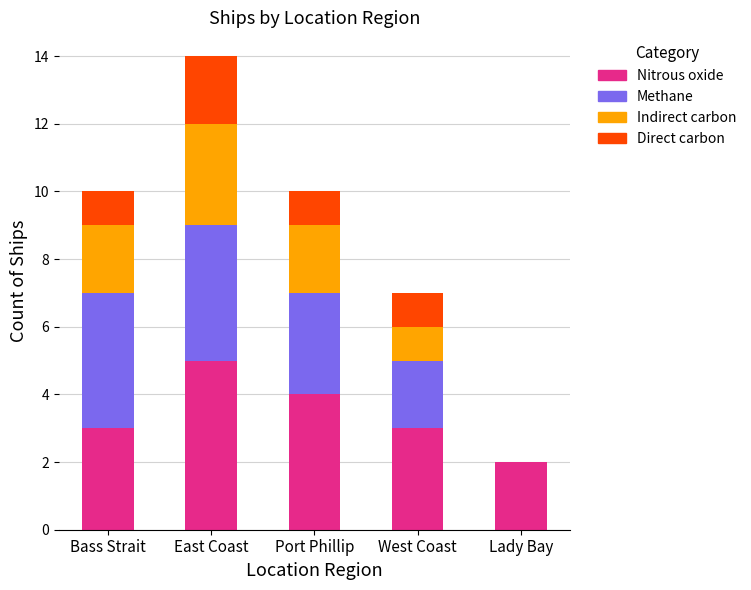

At which category is the sum across all series the highest?

East Coast